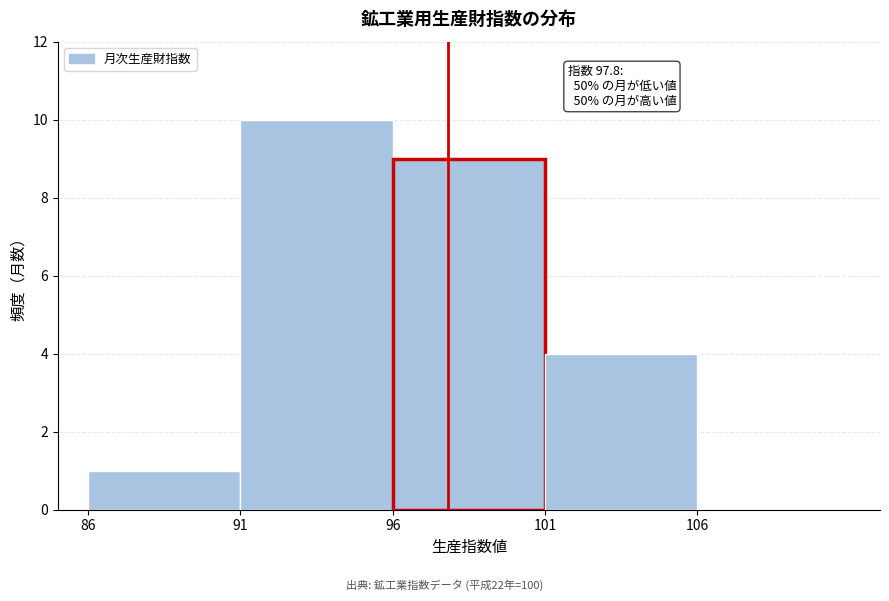

Over which range of the x-axis is the bar tallest?

91 to 96